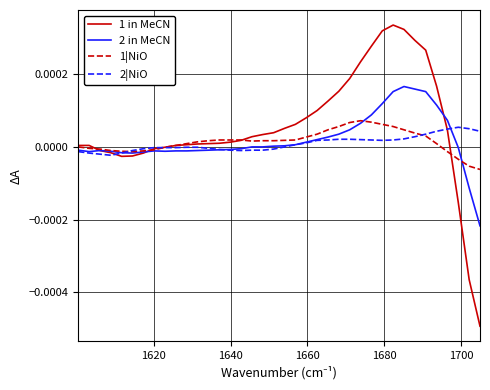

Which series has the largest range (max minus min)?

1 in MeCN